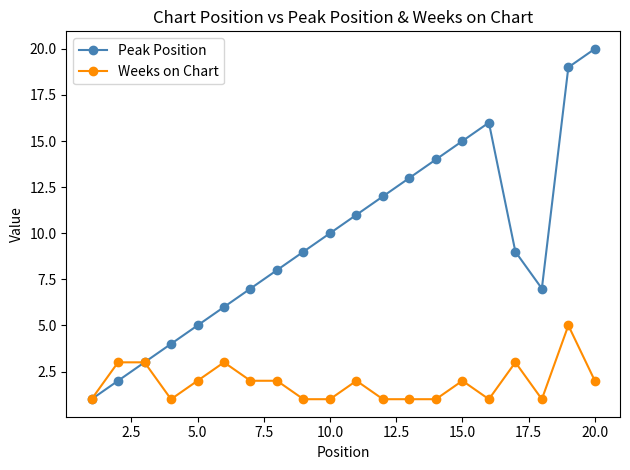

Which series has the widest spread of values?

Peak Position